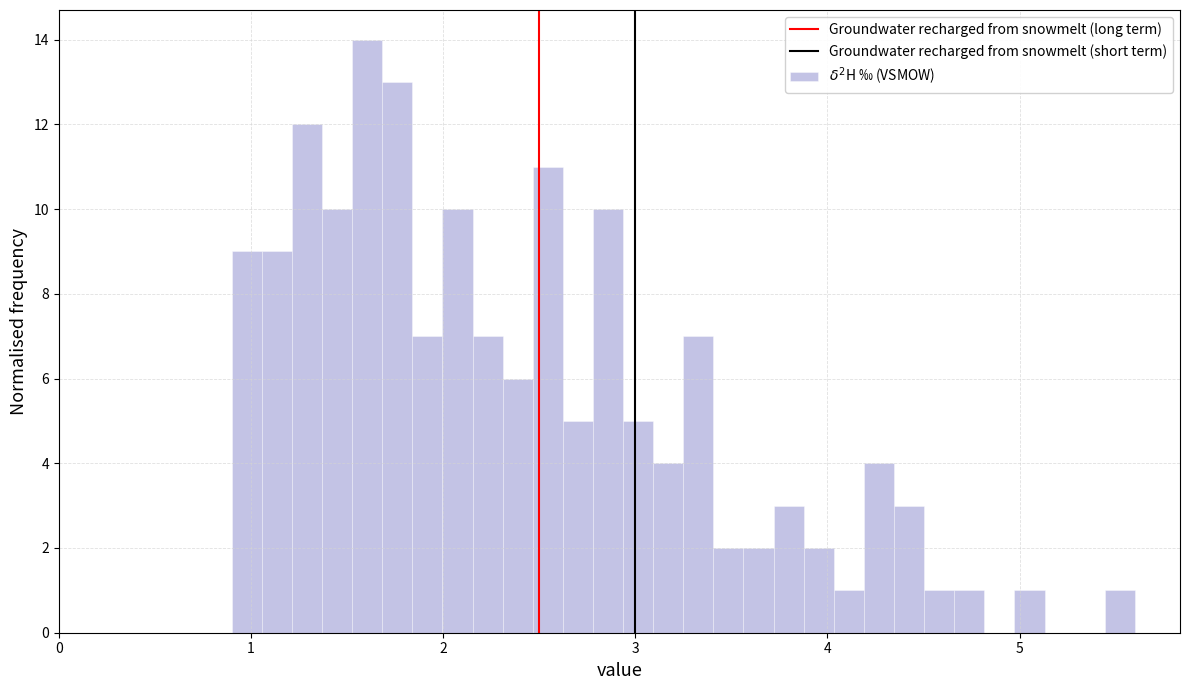

Around what value on the x-axis is the tallest bar? Give the approximate position of its centre, as read against the axis.

1.6